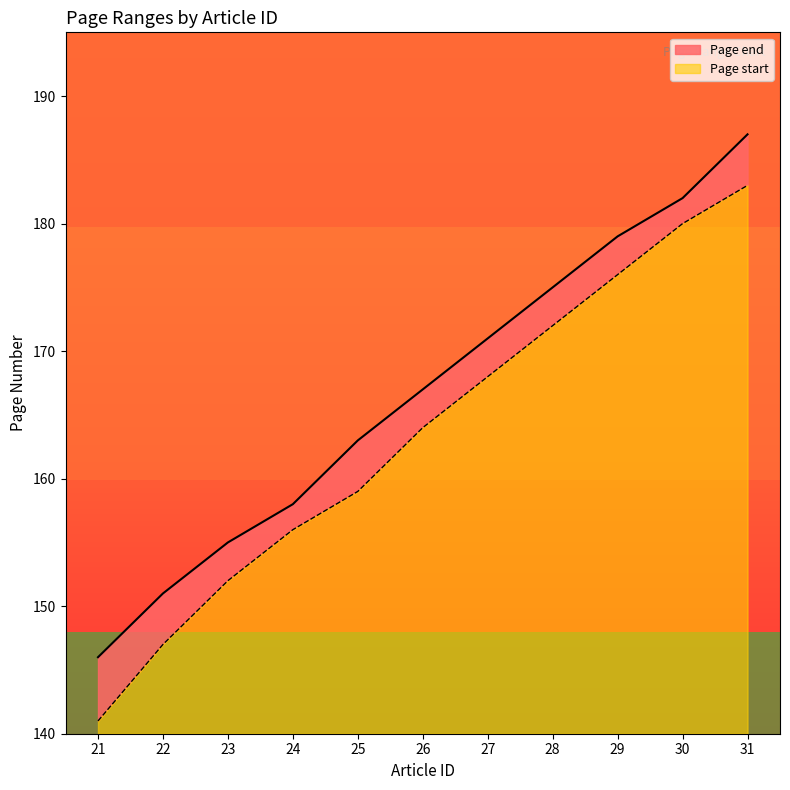

At which label does Page end reach its peak?

31